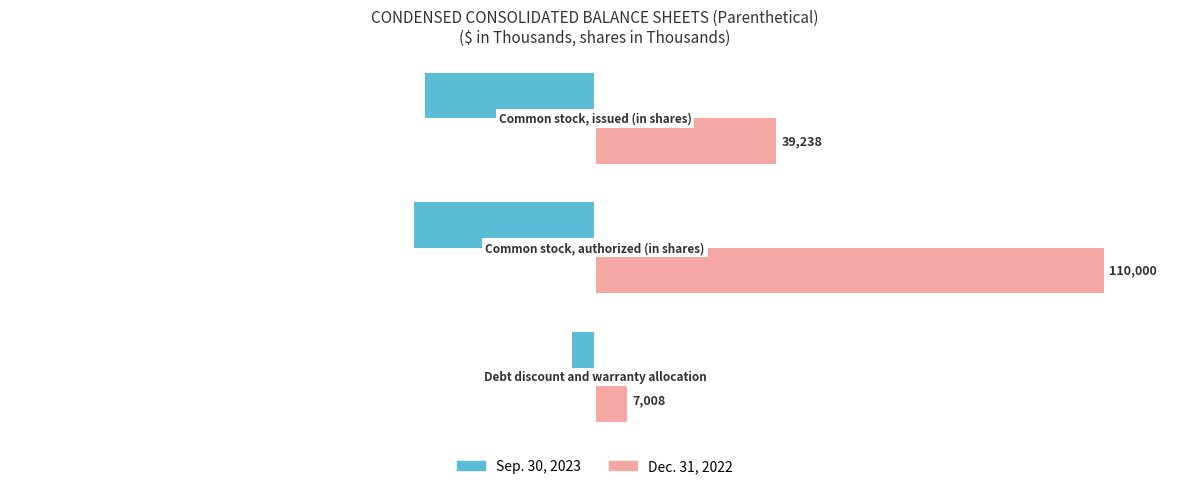

What is the sum of all Sep. 30, 2023 values?

-73.7